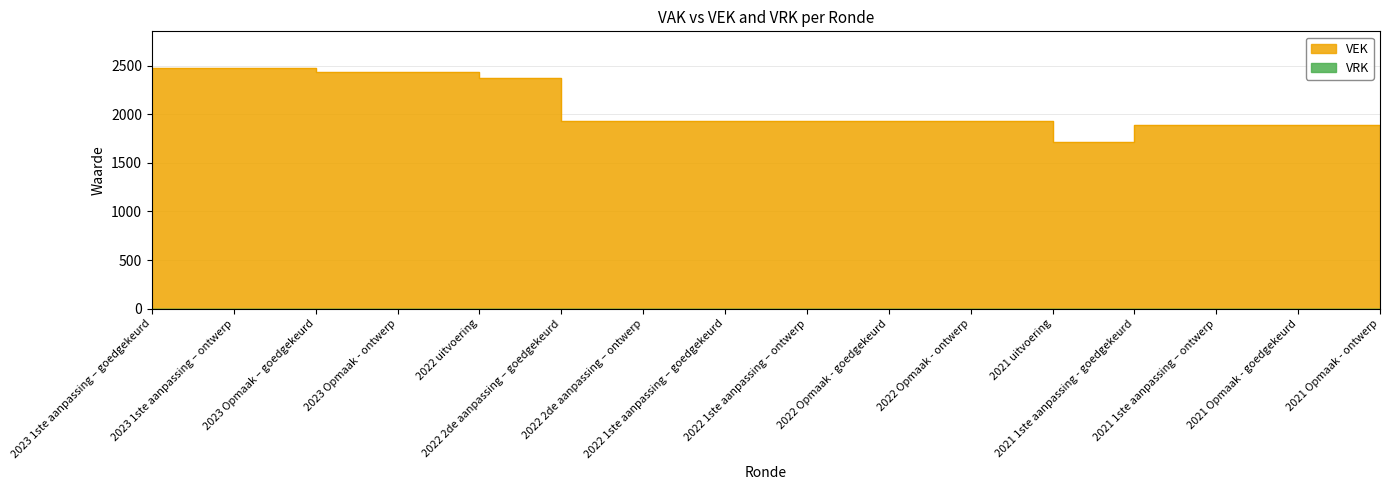

How many interior local valleys (lower than both neighbors) does the data have?

1